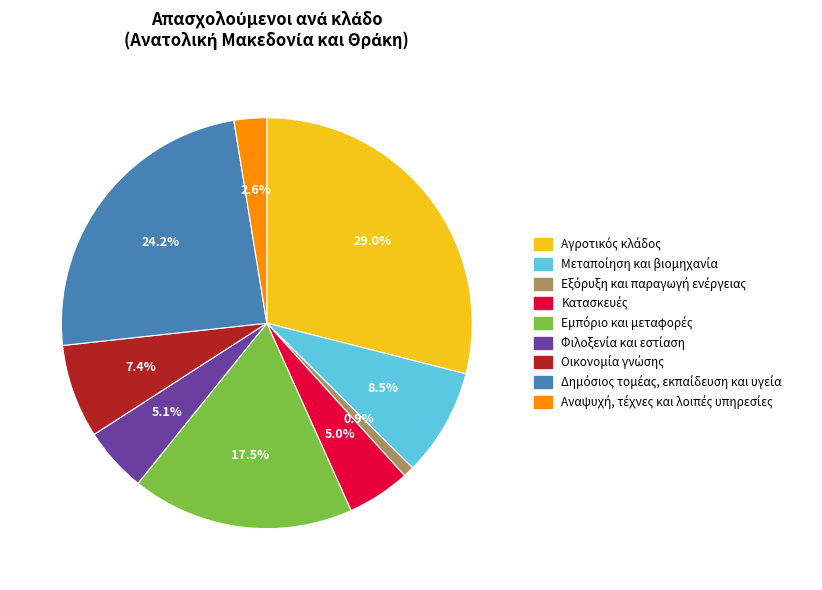

Does any single category account for the majority?

No